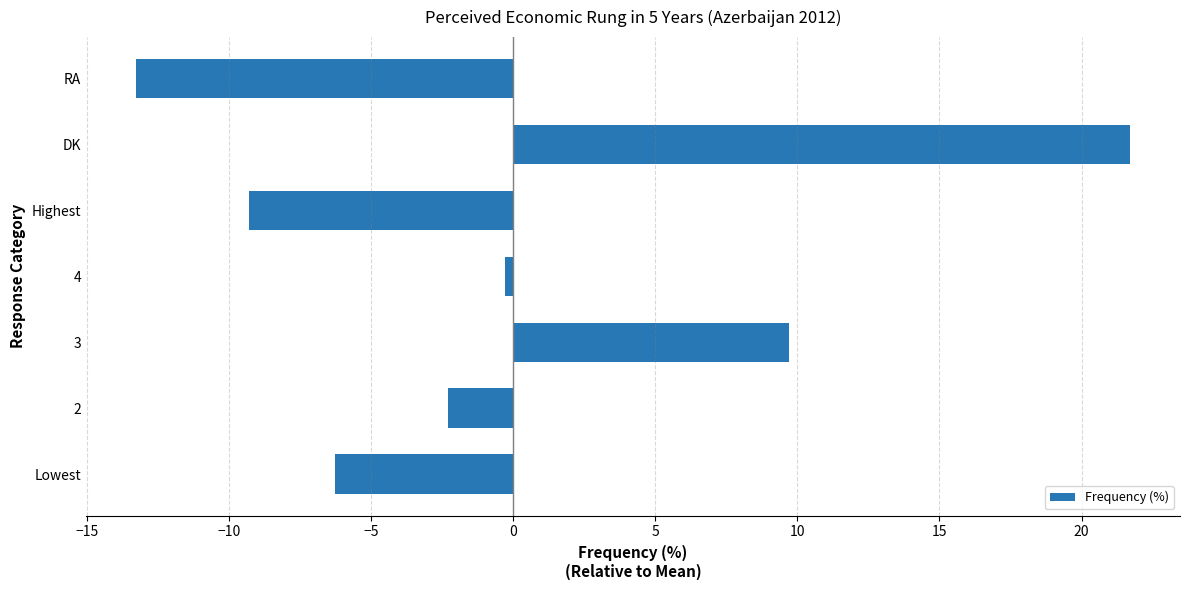

What is the change in value from 3 to Highest?

-19.0